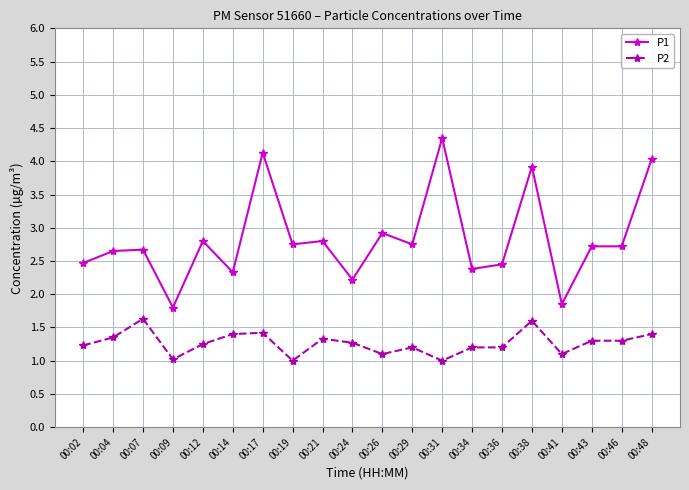

Is it true that P2 equals 1.1 at 00:26?

True